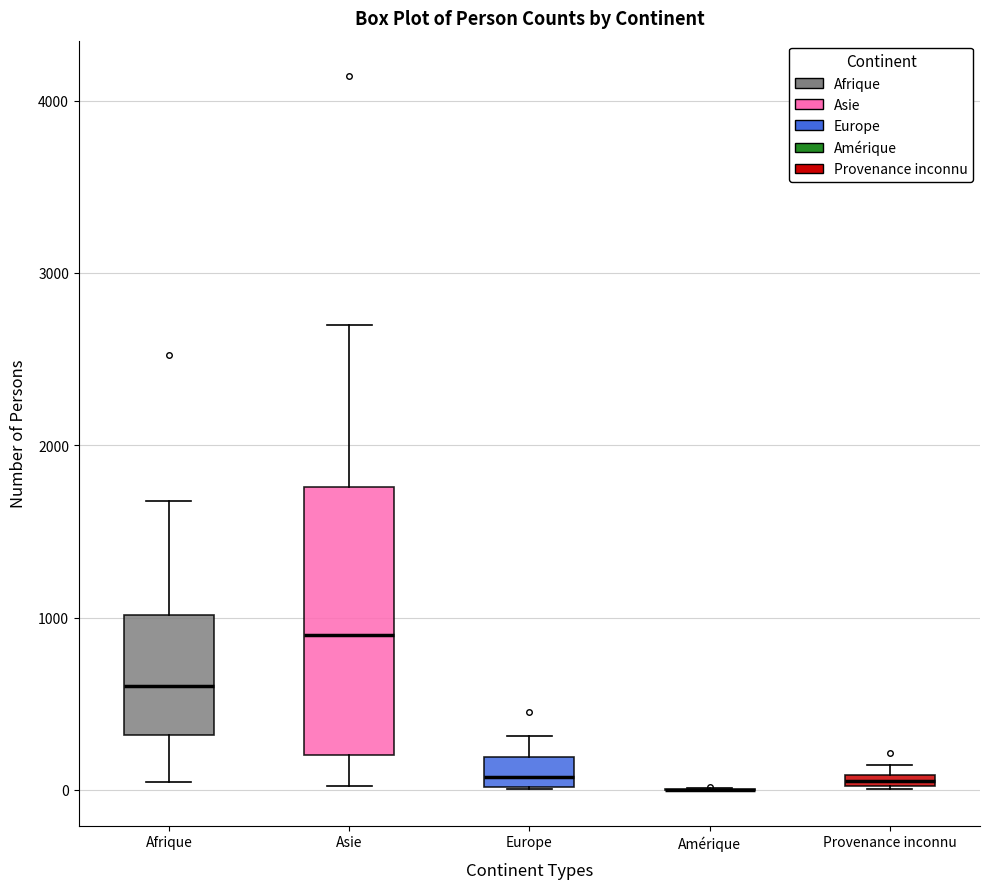

Comparing the boxes themselves (not the whiskers), which one is the tallest?

Asie